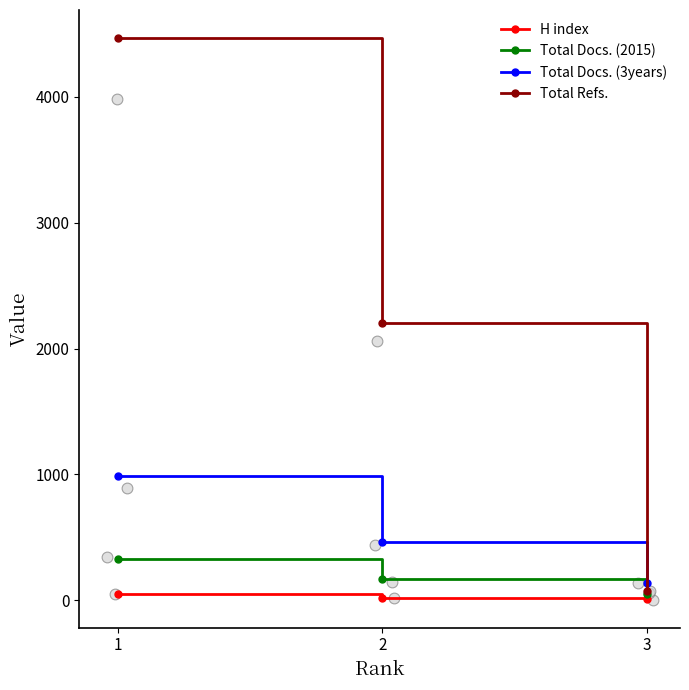

Which series reaches the minimum Y coordinate?

H index